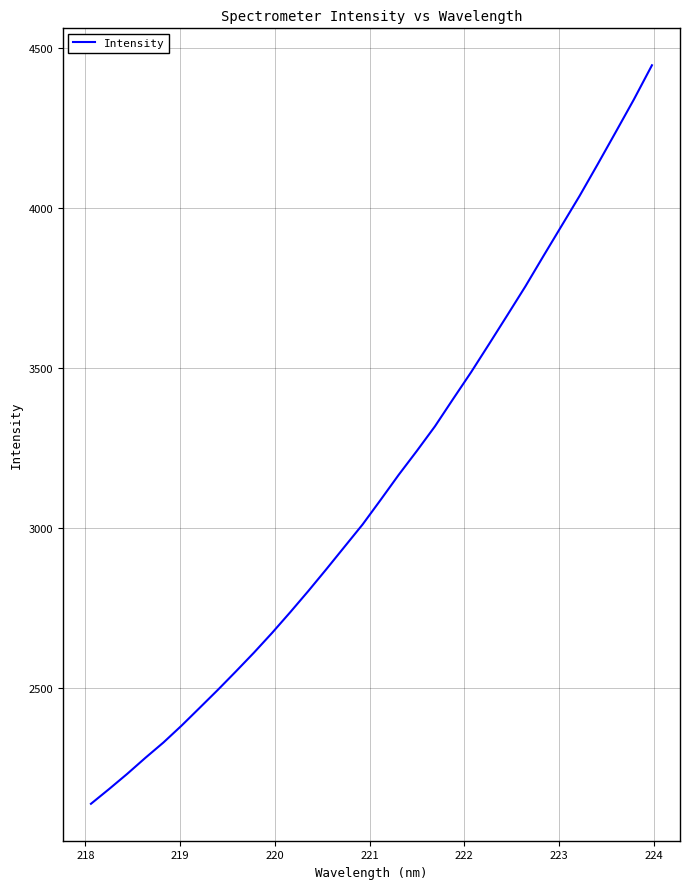

What is the minimum value shown in the chart?

2137.4